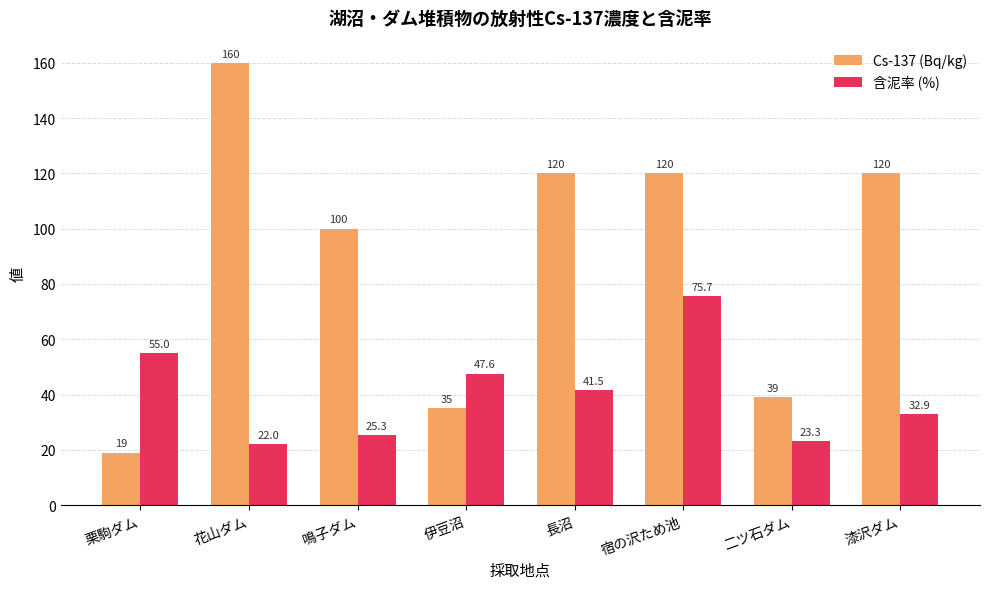

Which series changed the most between 栗駒ダム and 長沼?

Cs-137 (Bq/kg)